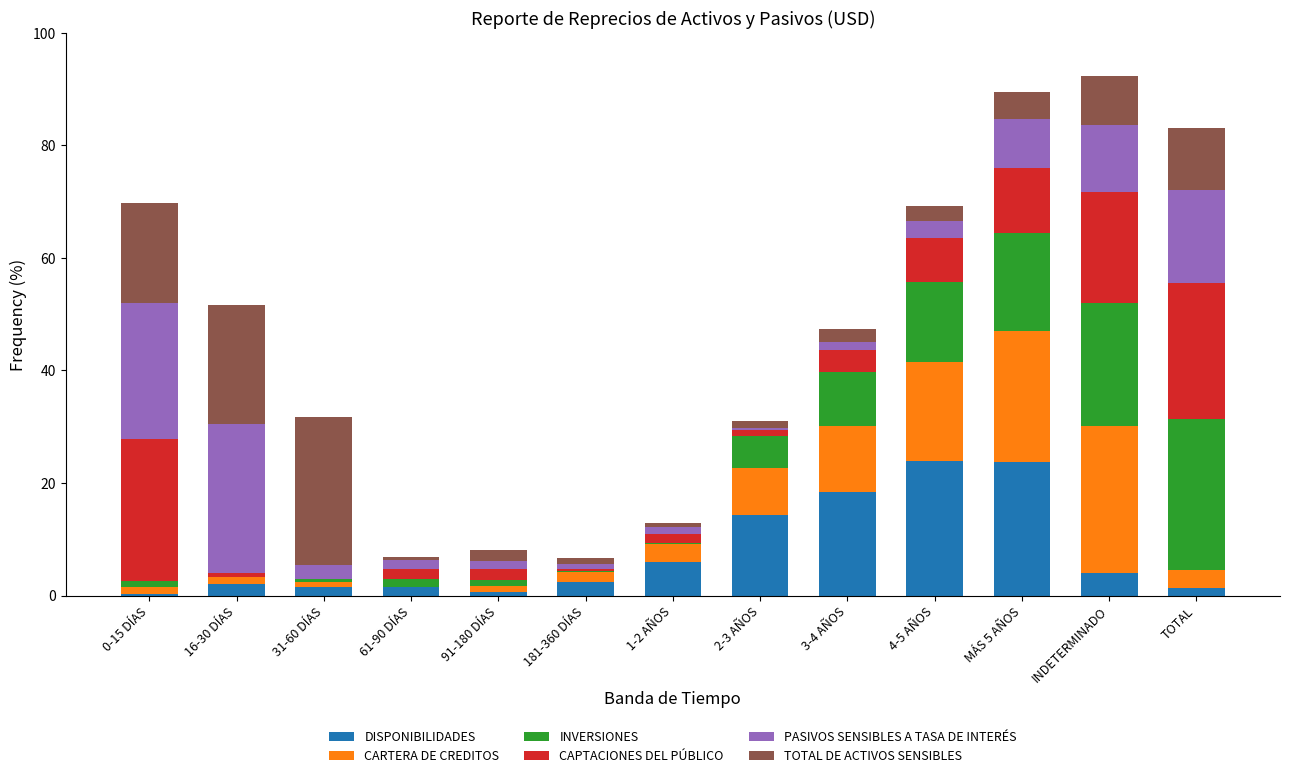

The DISPONIBILIDADES series shows 2.5 at 181-360 DÍAS. True or false?

True